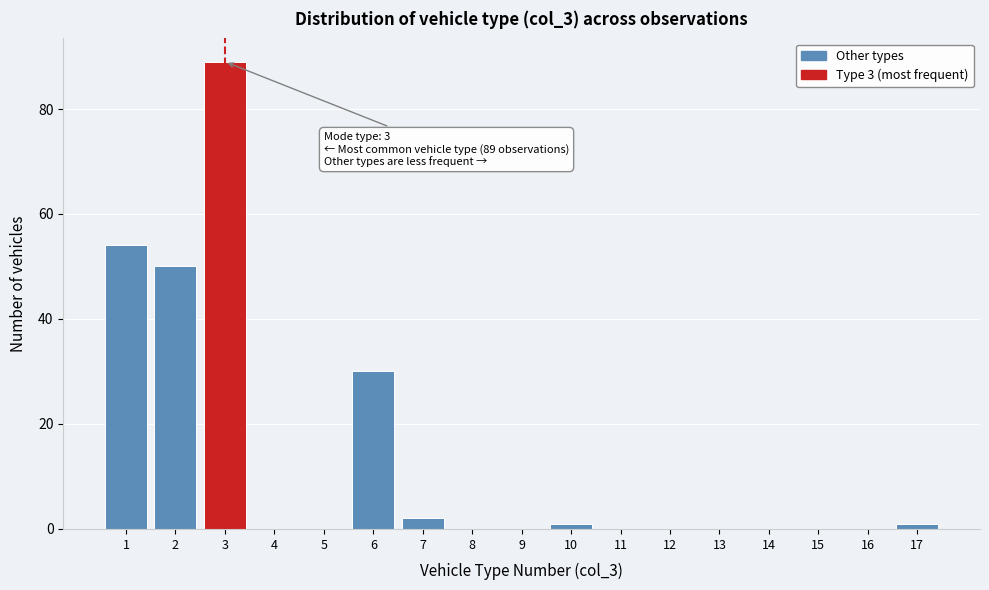

Over which range of the x-axis is the bar tallest?

2.5 to 3.5